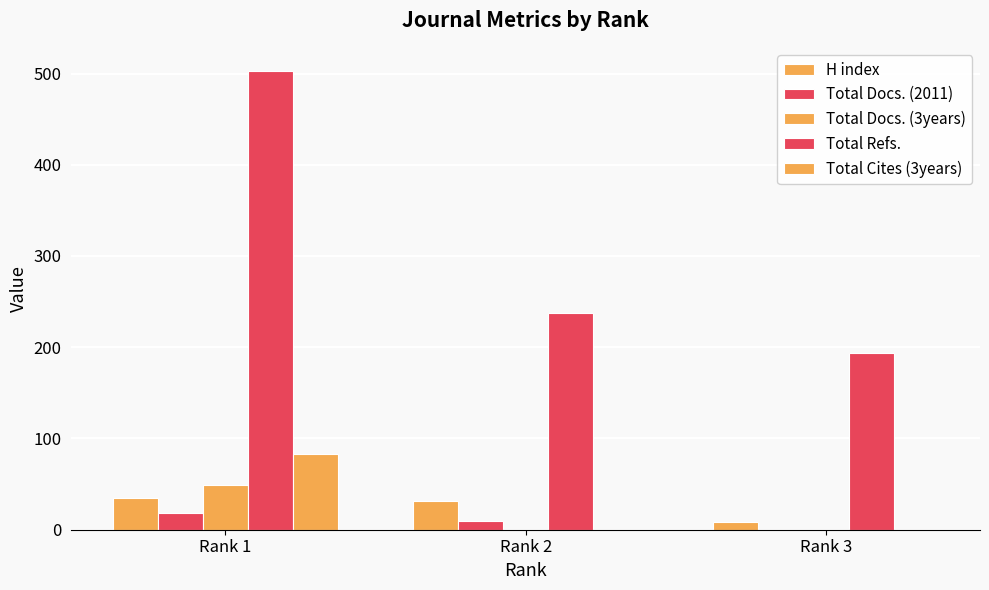

Which series has the largest total across all categories?

Total Refs.